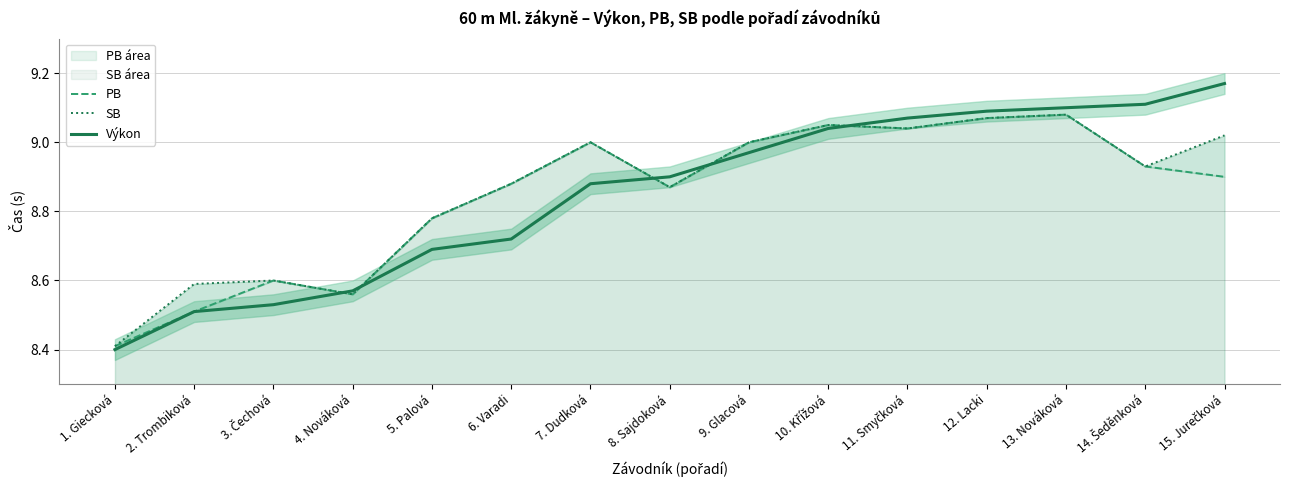

True or false: Výkon has a value of 11.6 at 5. Palová.

False